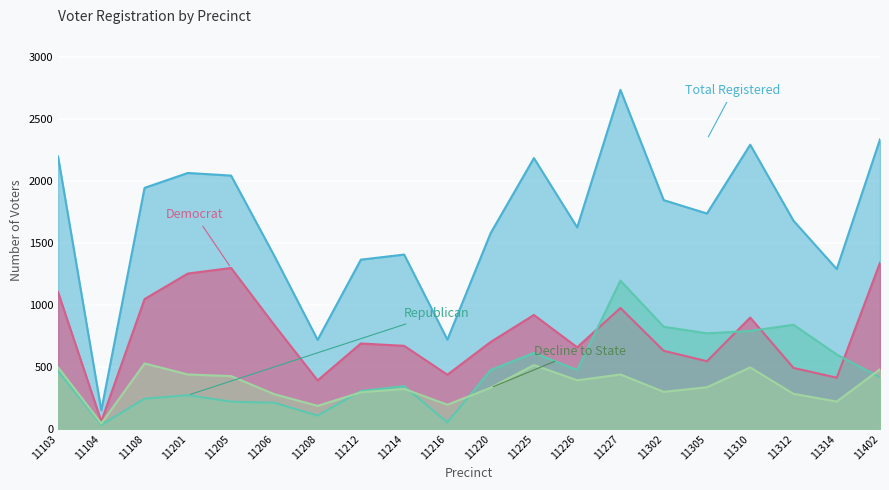

Where is Total Registered nearest to the value 1442?

11214